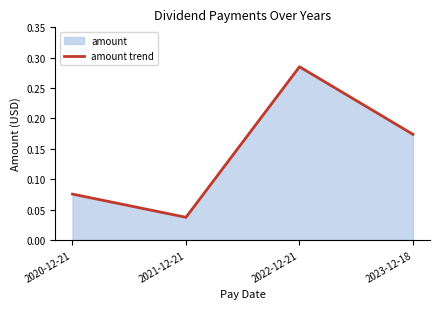

Which category has the highest value across all series?

2022-12-21